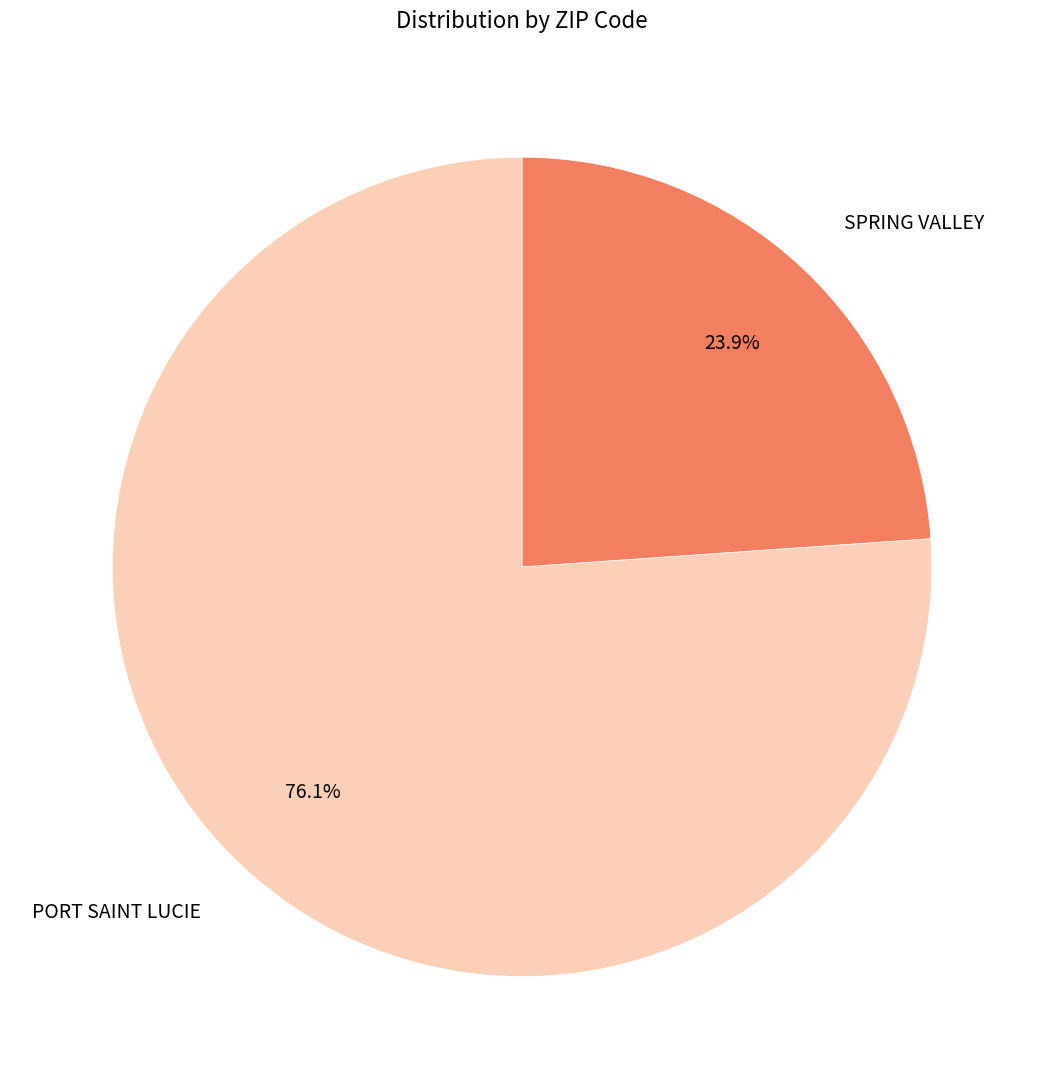

Is there any slice that represents more than half of the pie?

Yes